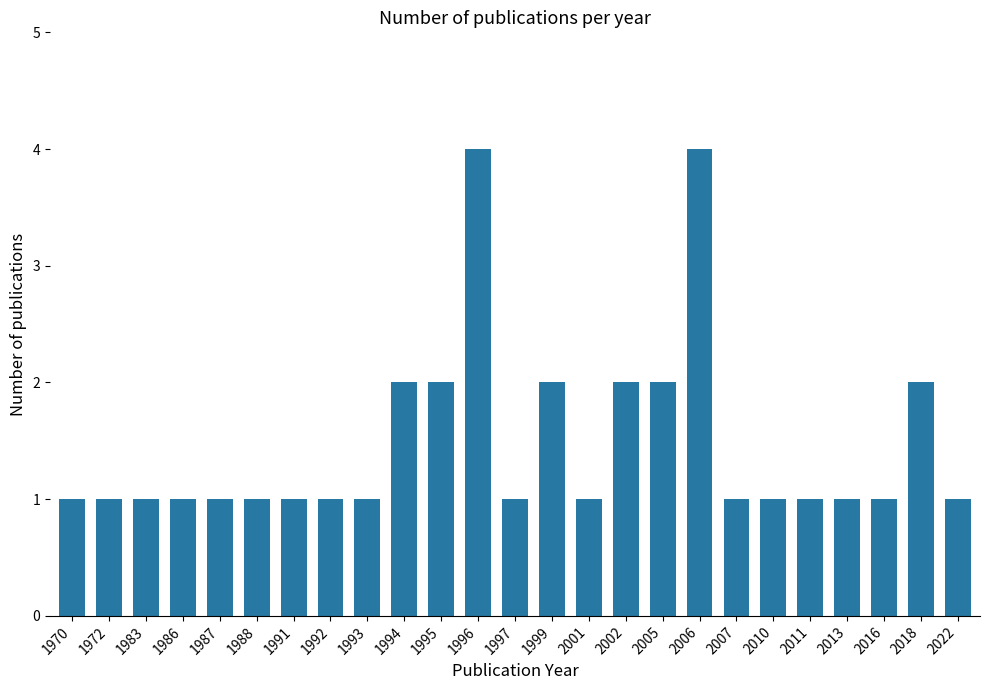

What is the difference between the values at 2002 and 2001?

1